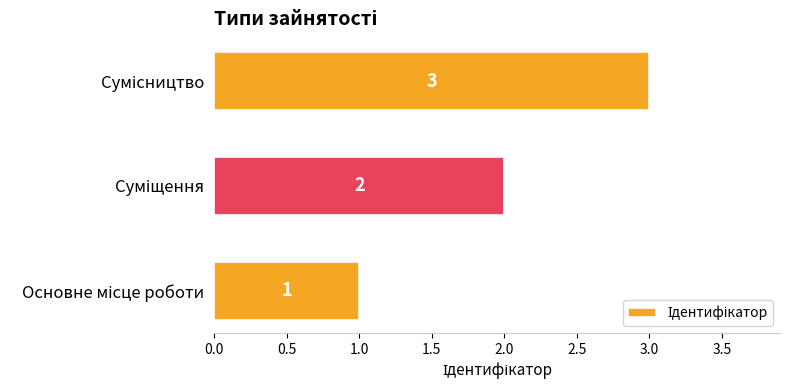

What is the sum of all values?

6